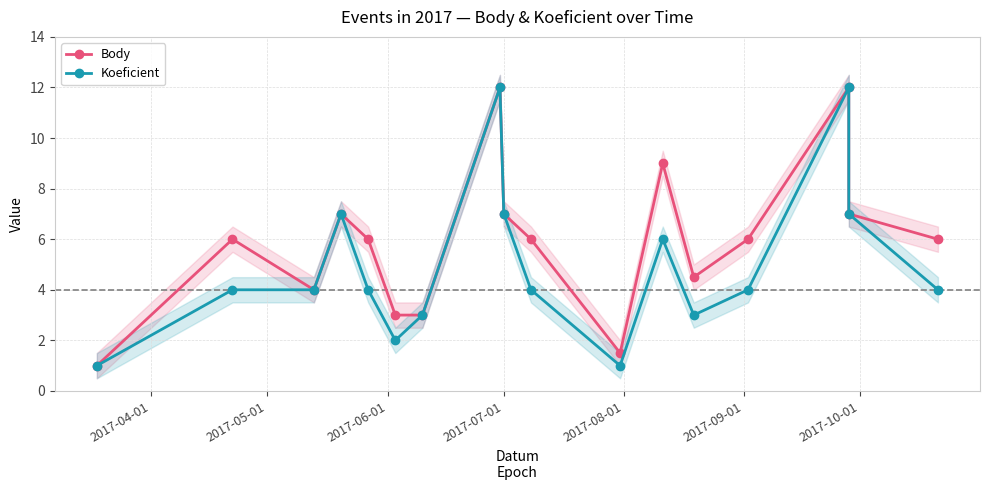

Where is the first local maximum for Body?

2017-05-01